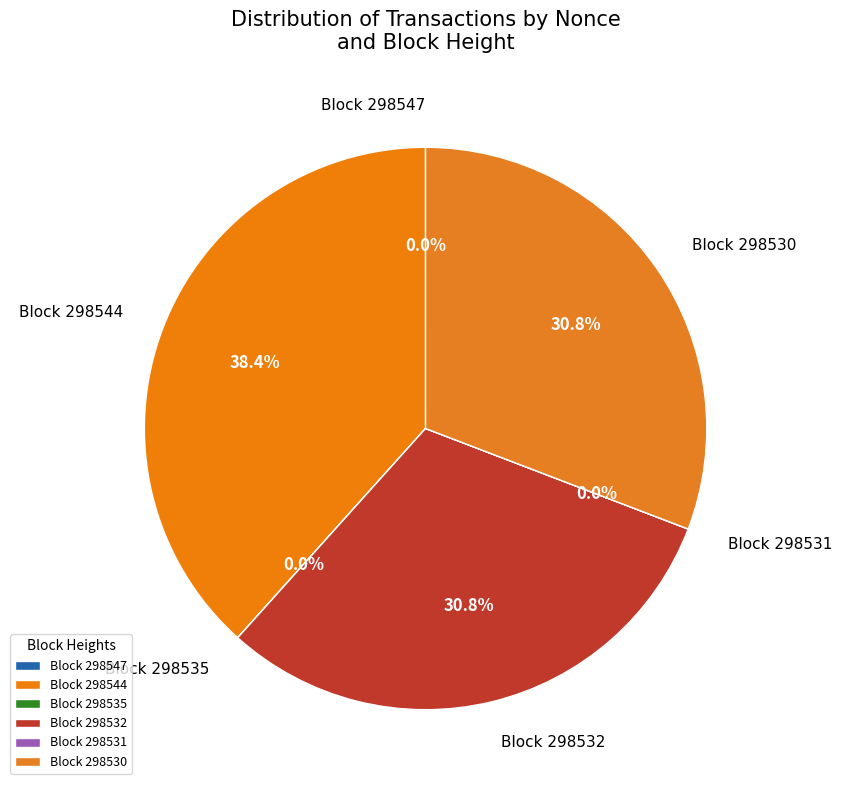

Is the sum of Block 298544 and Block 298530 greater than half?

Yes